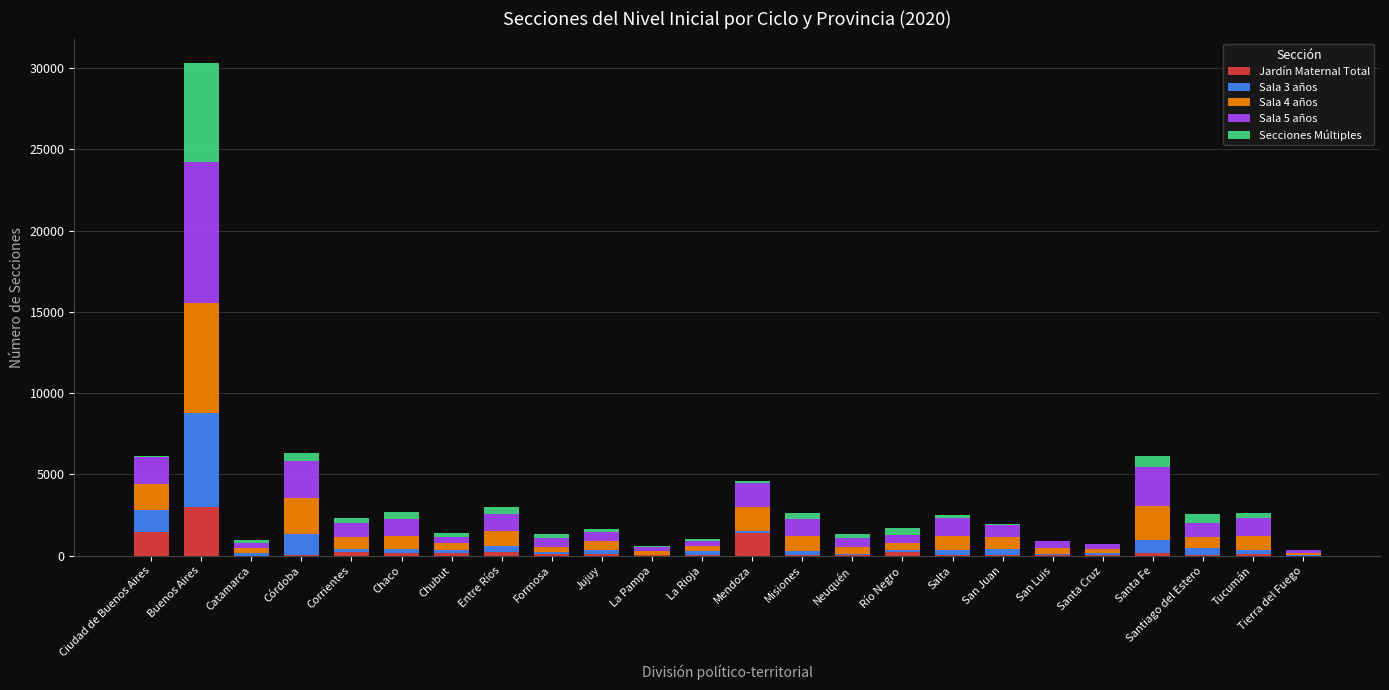

What are all the series names shown in the legend?

Jardín Maternal Total, Sala 3 años, Sala 4 años, Sala 5 años, Secciones Múltiples